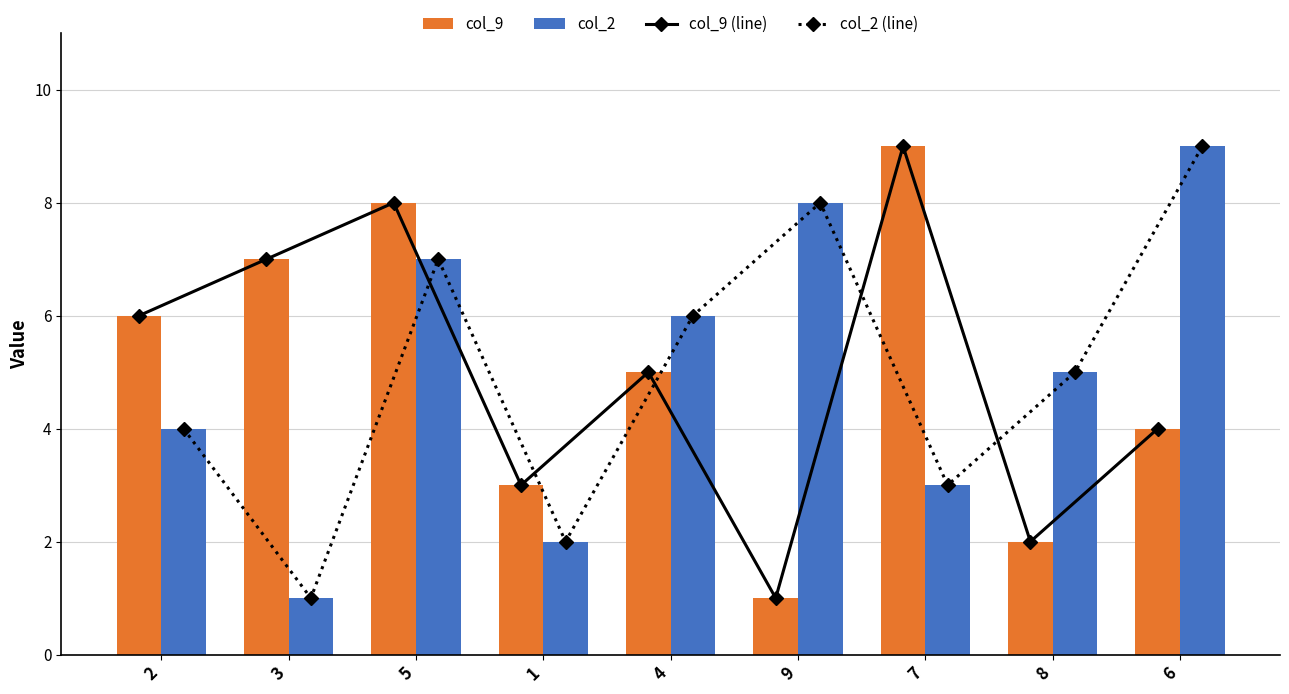

Rank the series by their maximum value, from lowest to highest.

col_9 (line), col_2 (line), col_9, col_2